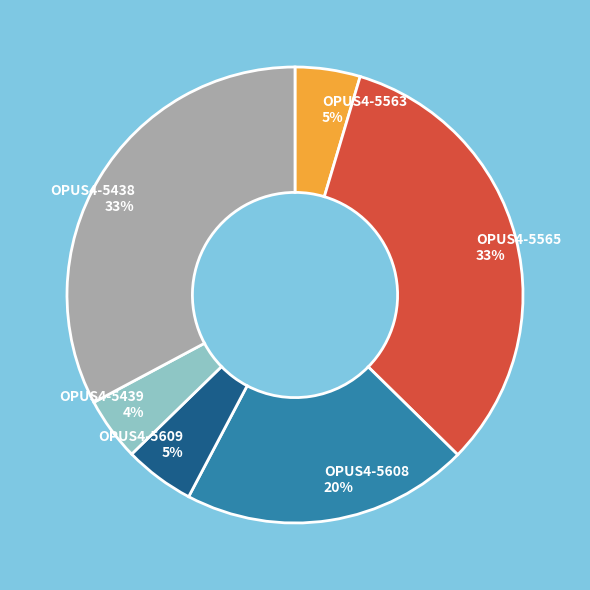

To the nearest percent, what percentage of the pie is OPUS4-5608?

20%